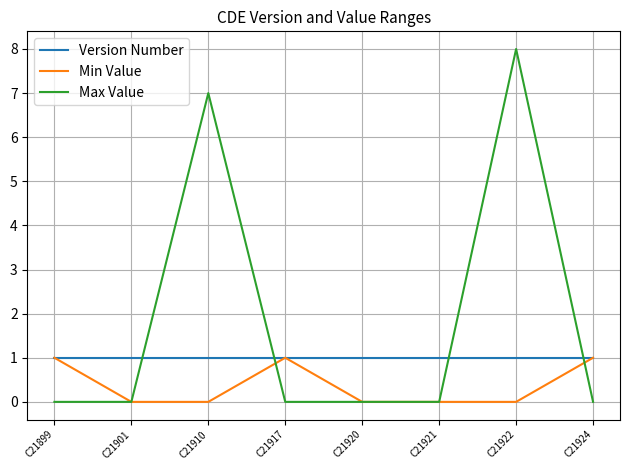

True or false: Max Value and Version Number cross at least once.

True